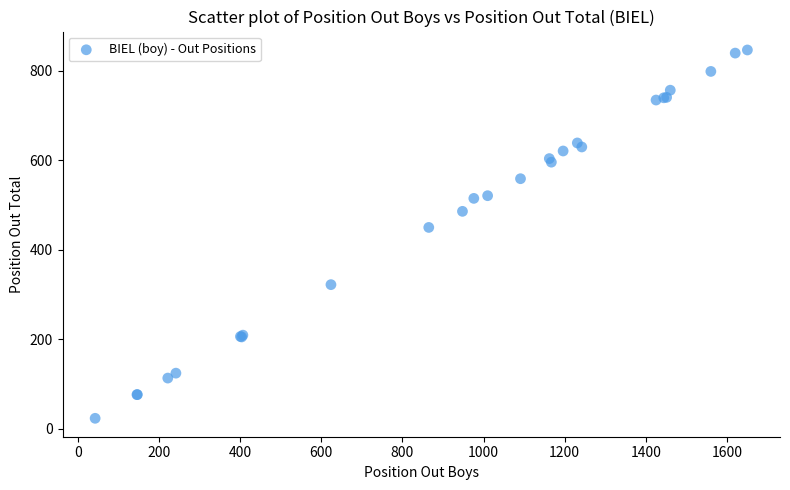

What Y value in the scatter plot is closest to 435?

450